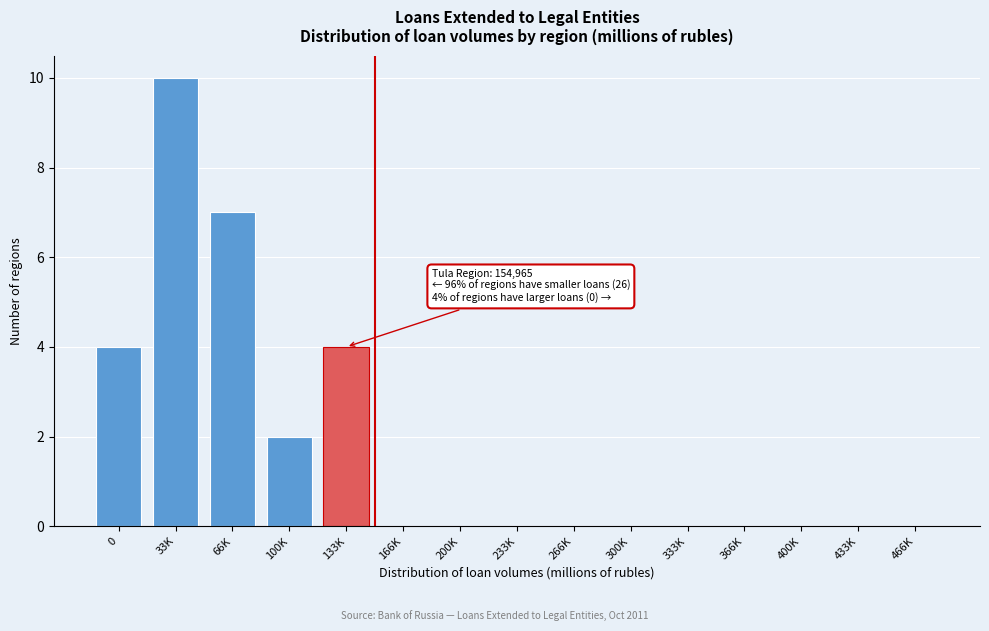

Reading right to left, transcribe all the data shown in this chart.

466K=0	433K=0	400K=0	366K=0	333K=0	300K=0	266K=0	233K=0	200K=0	166K=0	133K=4	100K=2	66K=7	33K=10	0=4